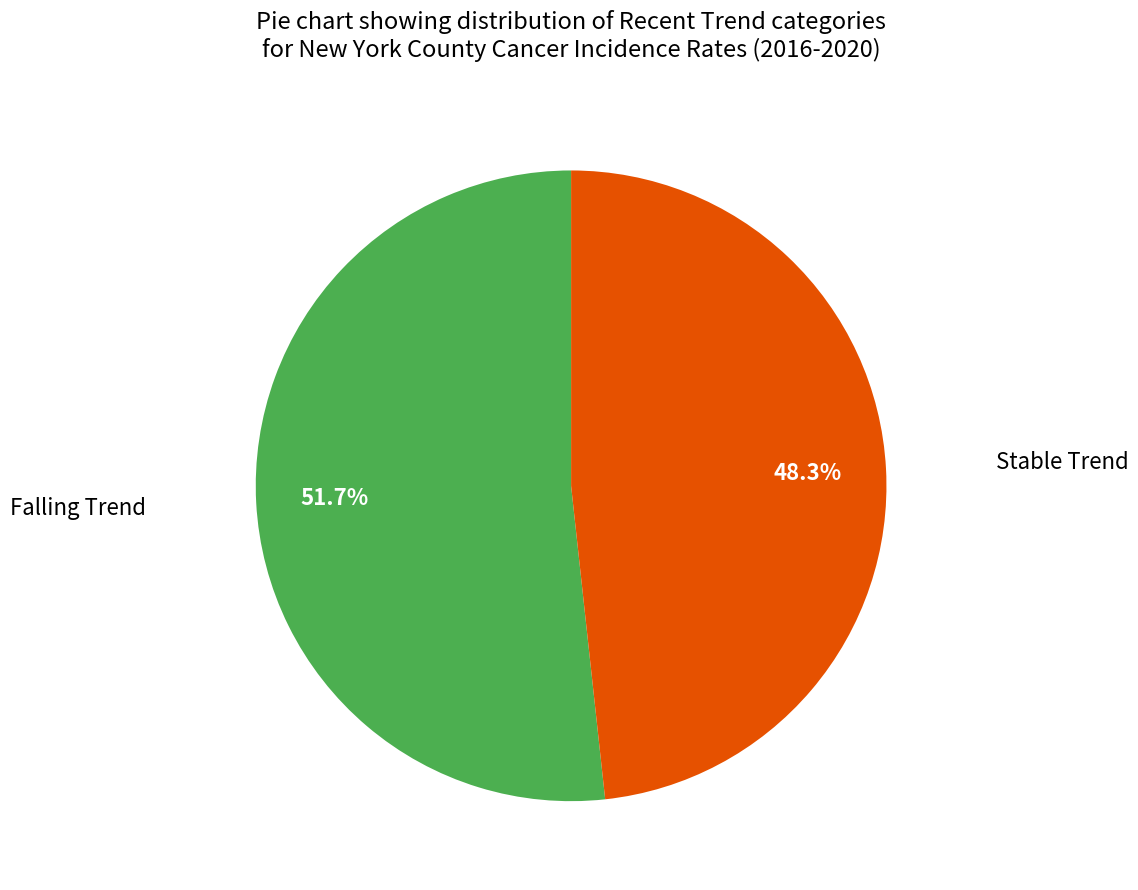

To the nearest percent, what is the average slice percentage?

50%